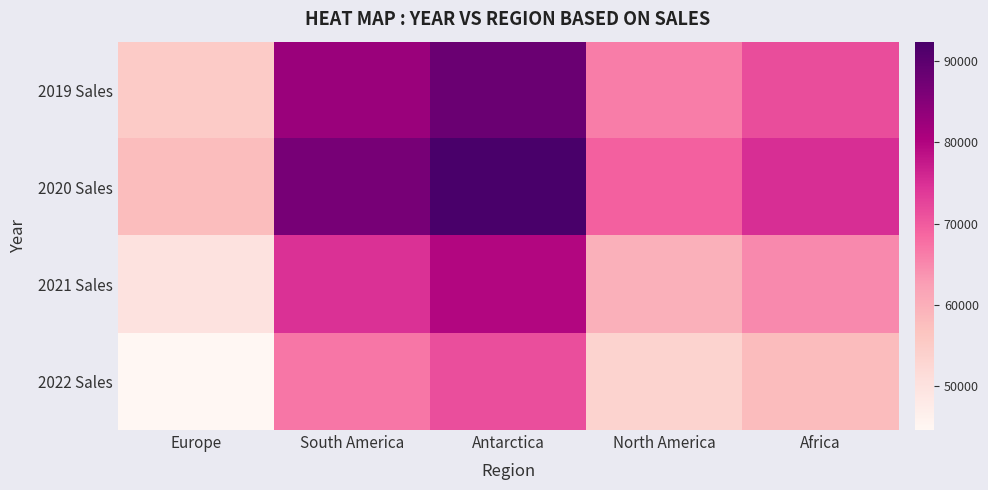

Reading left to right, list all the values displayed in this chart.

2019 Sales: Europe=55125.0	South America=82687.5	Antarctica=88200.0	North America=66150.0	Africa=71662.5
2020 Sales: Europe=57750.0	South America=86625.0	Antarctica=92400.0	North America=69300.0	Africa=75075.0
2021 Sales: Europe=49875.0	South America=74812.5	Antarctica=79800.0	North America=59850.0	Africa=64837.5
2022 Sales: Europe=44625.0	South America=66937.5	Antarctica=71400.0	North America=53550.0	Africa=58012.5